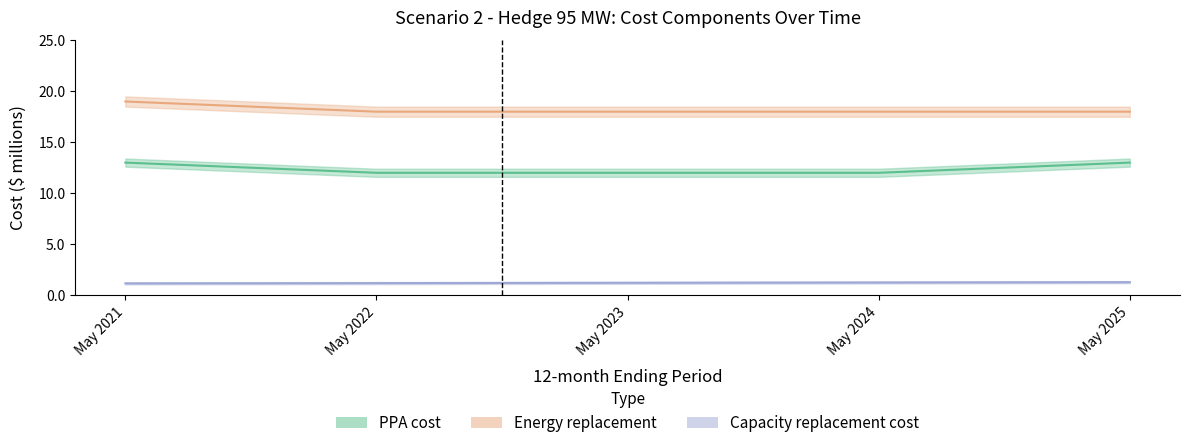

Rank the series at May 2022 from highest to lowest value.

Energy replacement, PPA cost, Capacity replacement cost